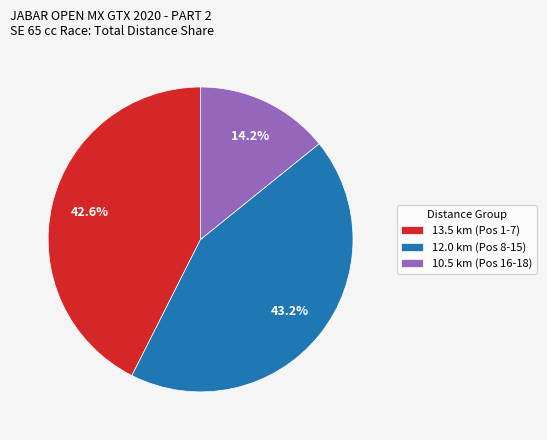

To the nearest percent, what is the difference between the largest and smallest slice percentages?

29%